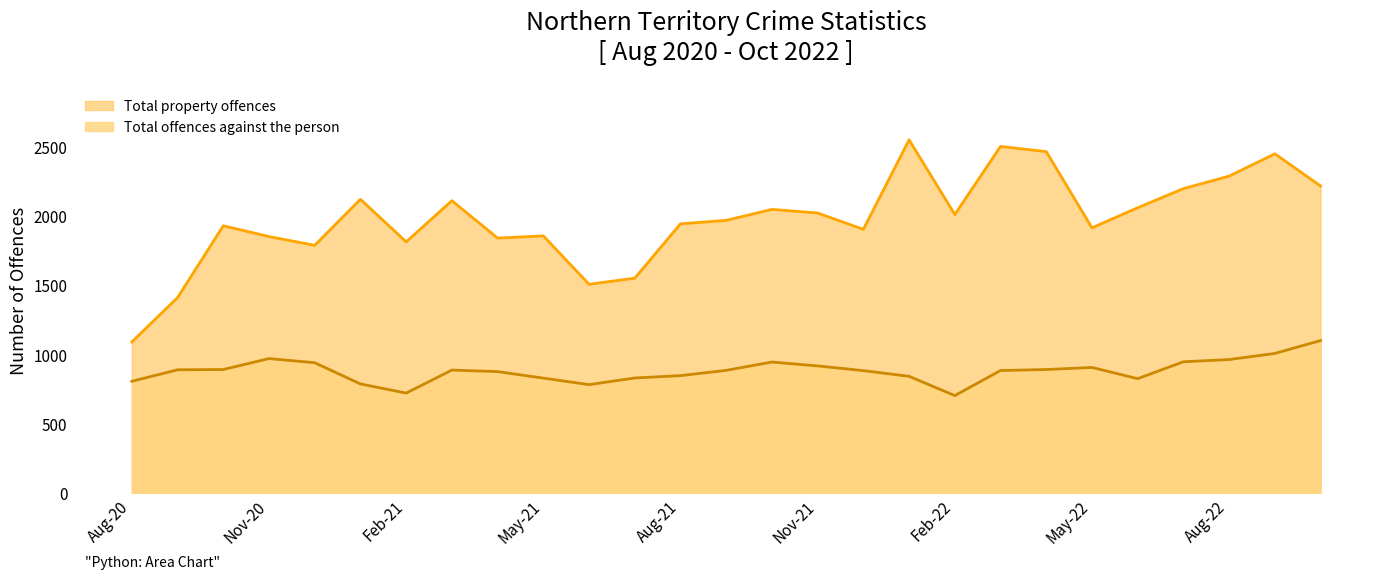

Which series has the widest spread of values?

Total property offences